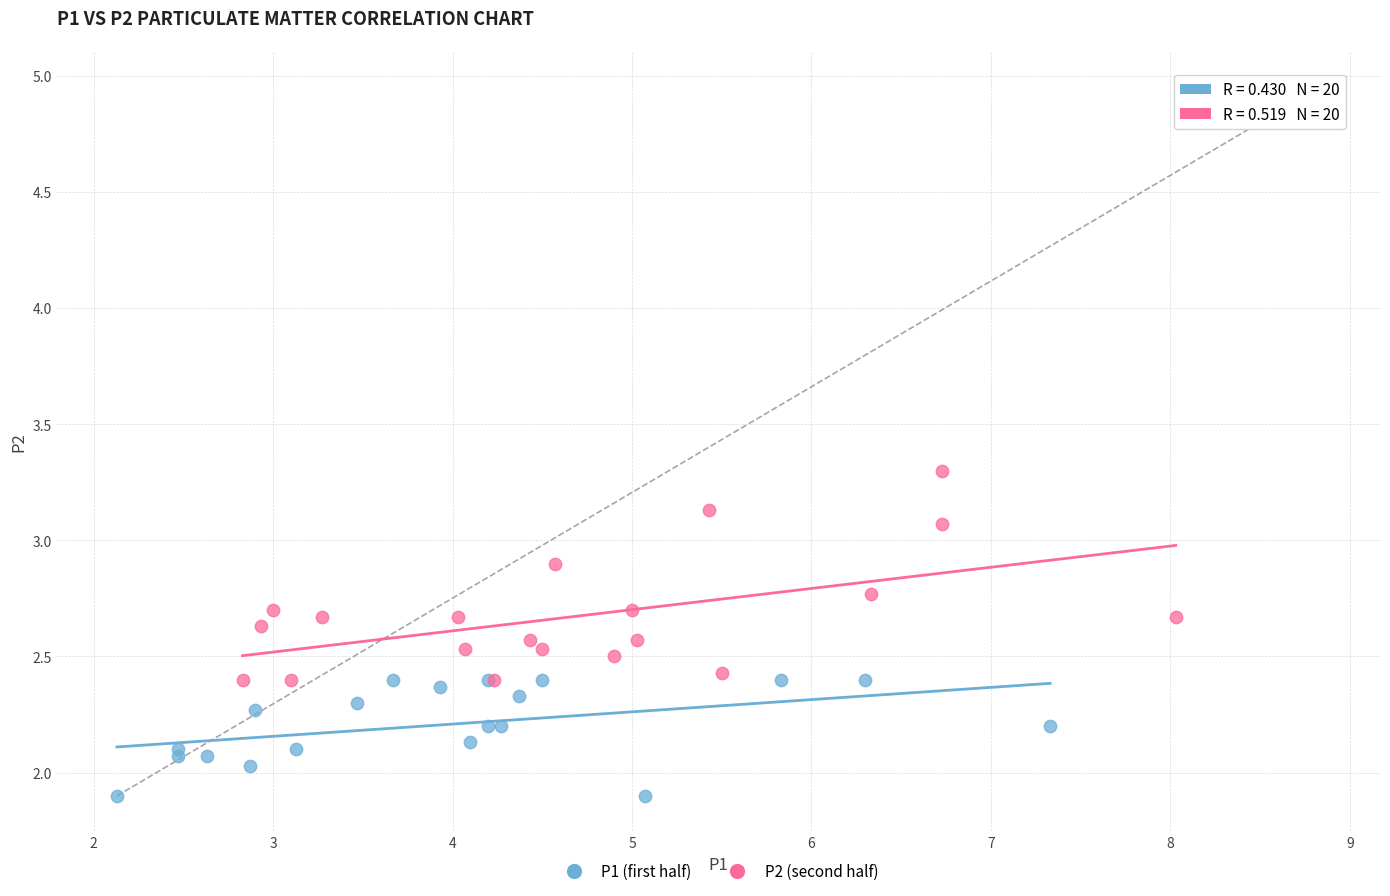

Which series reaches the maximum Y coordinate?

P2 (second half)